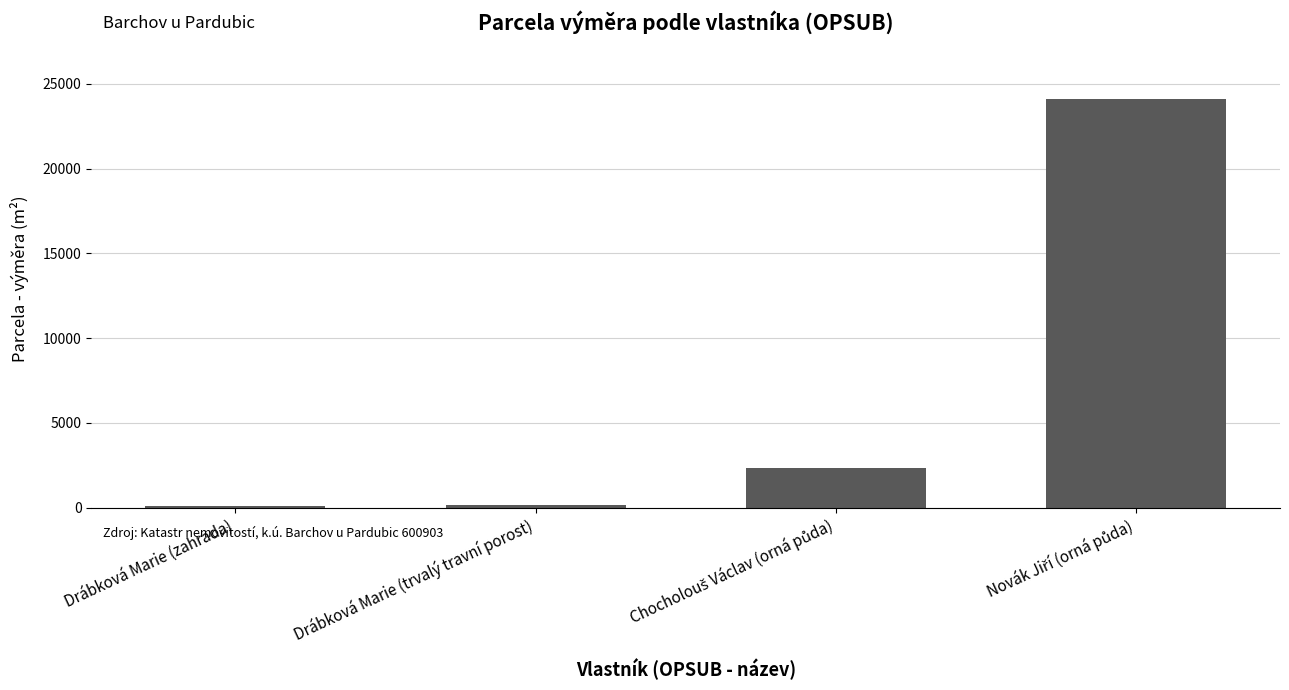

What is the maximum value shown in the chart?

24087